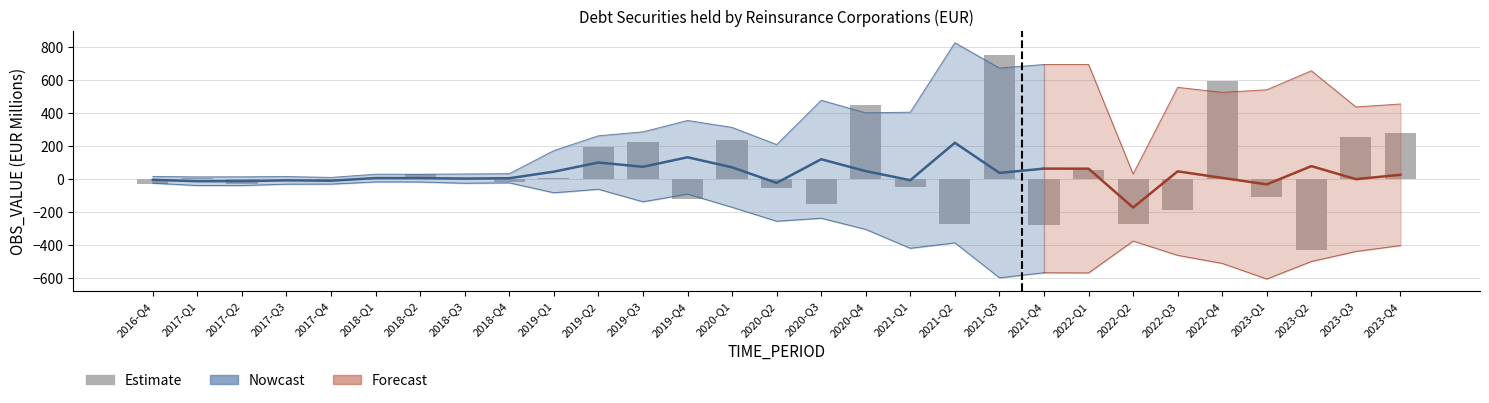

Reading left to right, what are all the values shown in this chart?

-29.0	6.0	-34.0	0.9	-9.2	-3.7	31.0	-0.0	-21.0	5.0	190.0	222.0	-125.0	236.0	-54.0	-155.0	448.0	-52.0	-274.0	752.0	-282.0	52.0	-276.0	-189.0	595.0	-107.0	-433.0	253.0	279.0